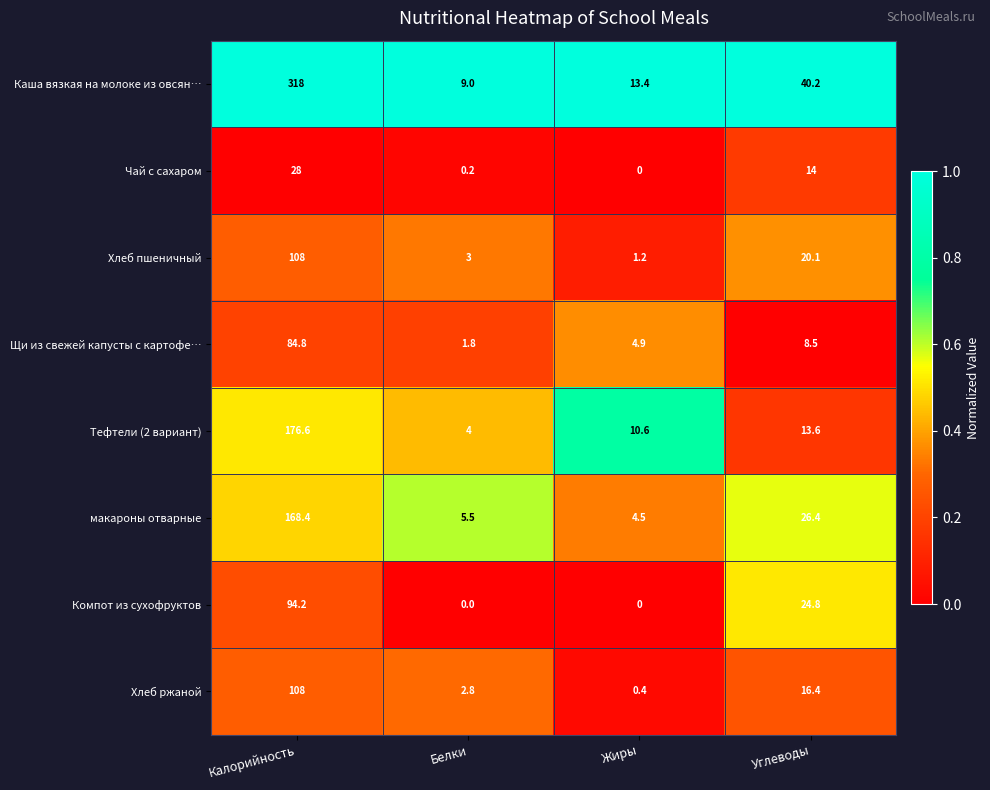

What is the difference between the second highest and second lowest values in the Хлеб пшеничный series?

17.1